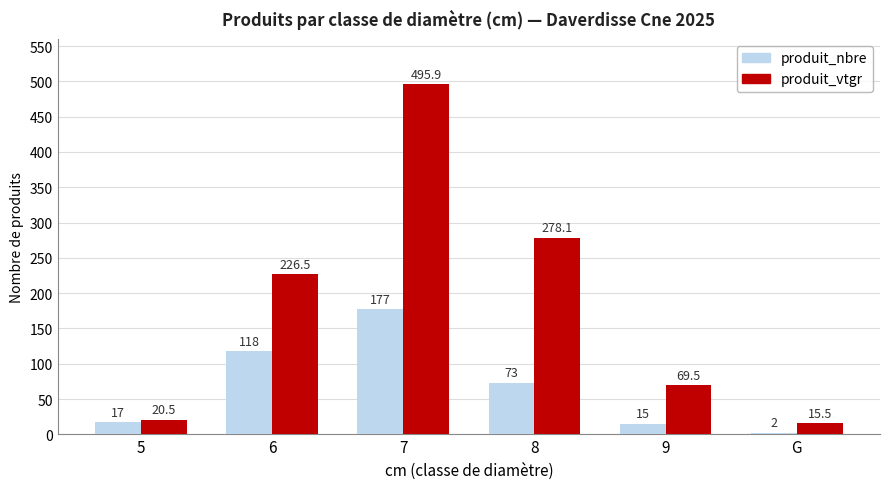

Which series has the largest total across all categories?

produit_vtgr